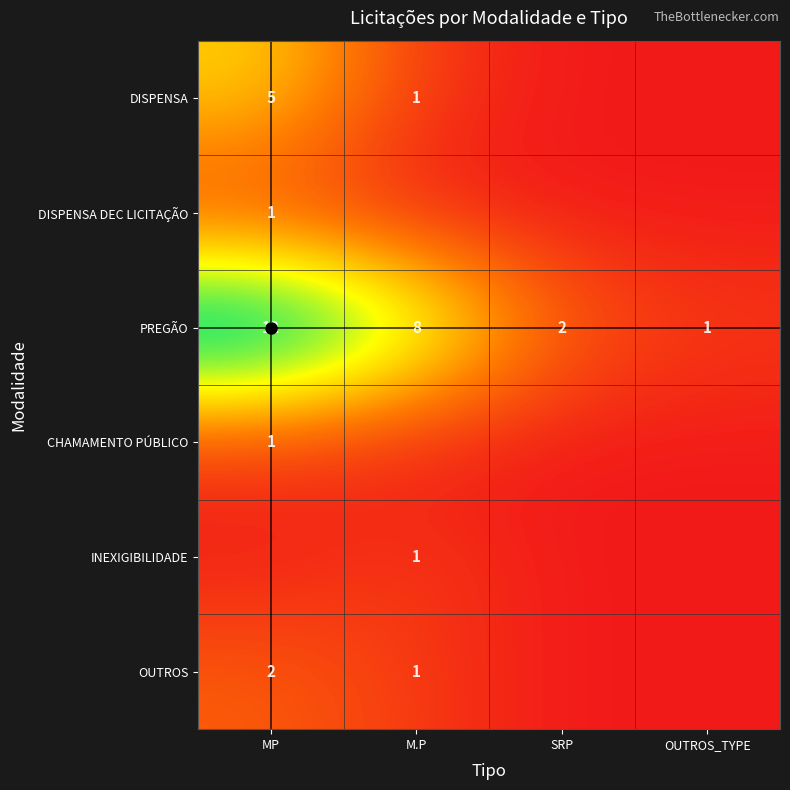

The value of PREGÃO at M.P is 12. True or false?

False